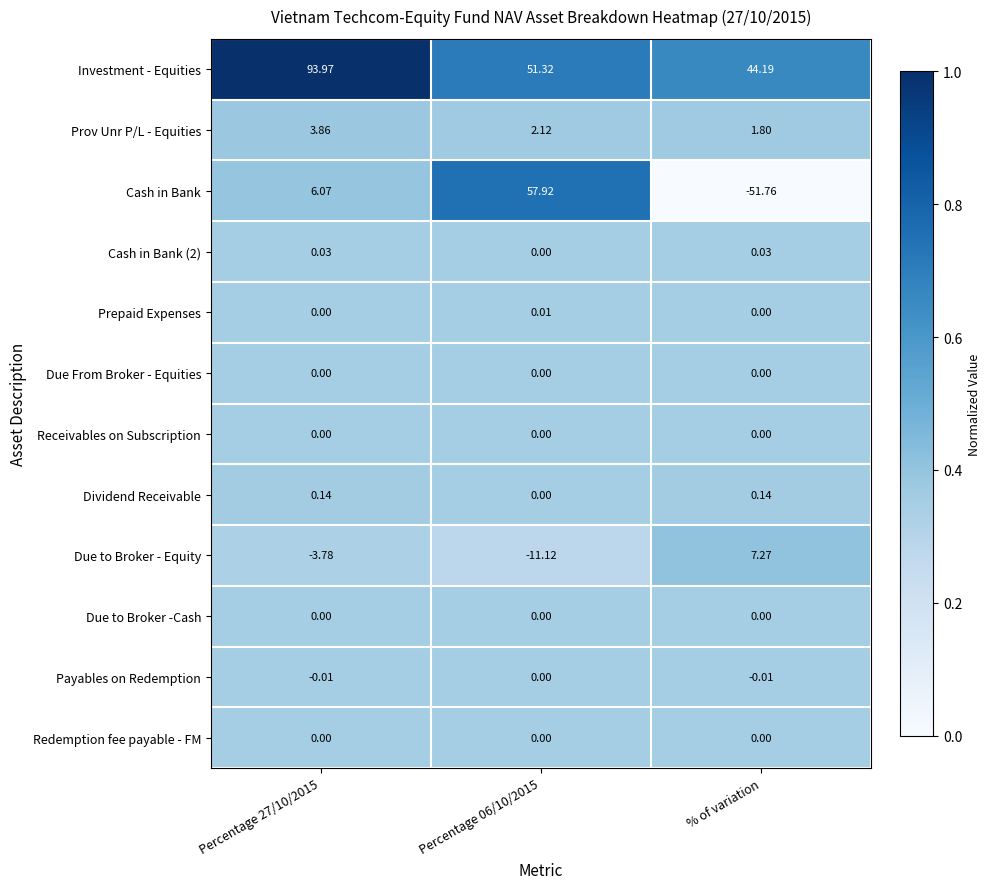

Which series has the widest spread of values?

Cash in Bank